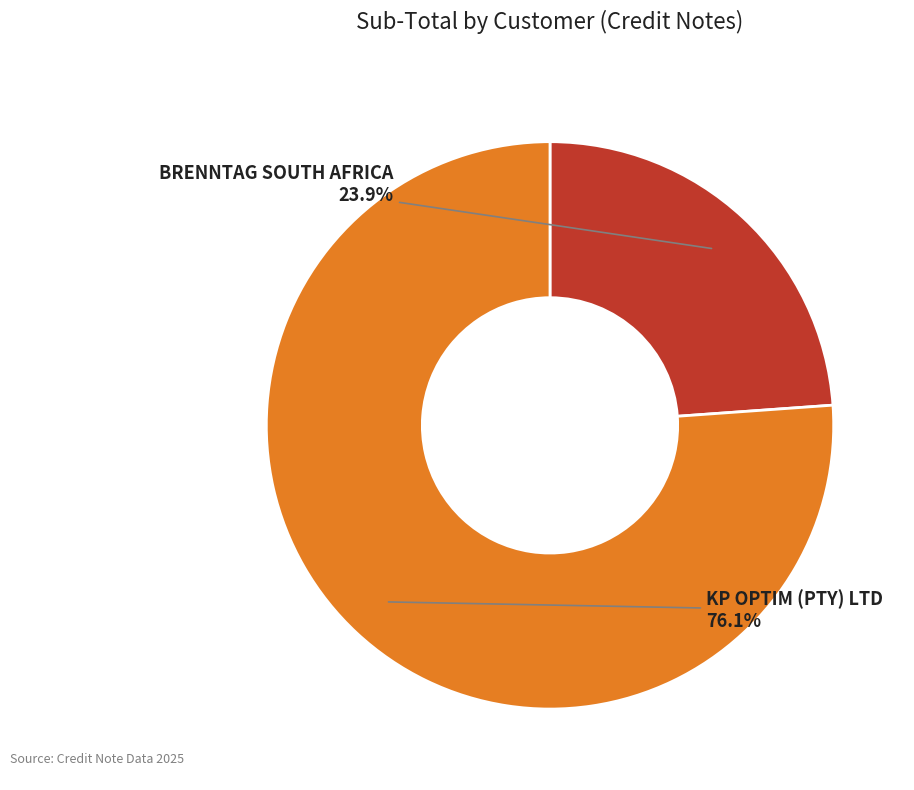

Rank the categories by value from lowest to highest.

BRENNTAG SOUTH AFRICA, KP OPTIM (PTY) LTD